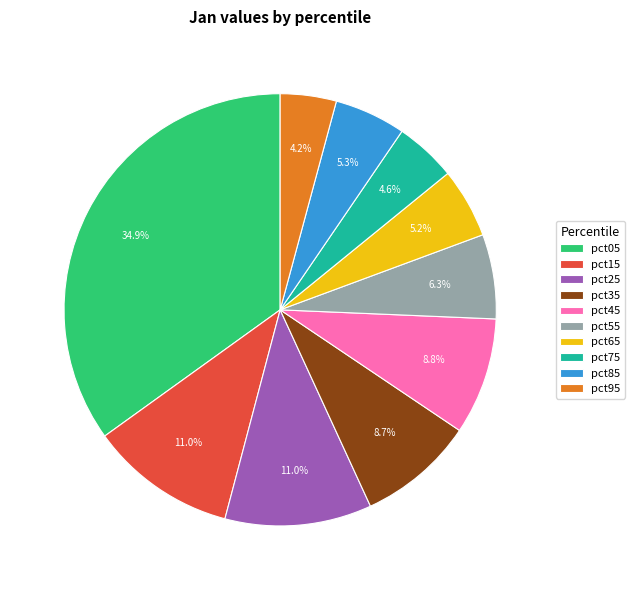

How many slices are in this pie chart?

10